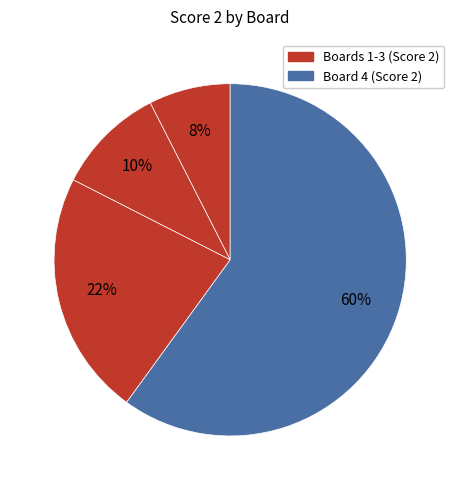

Count the number of slices in the pie.

4